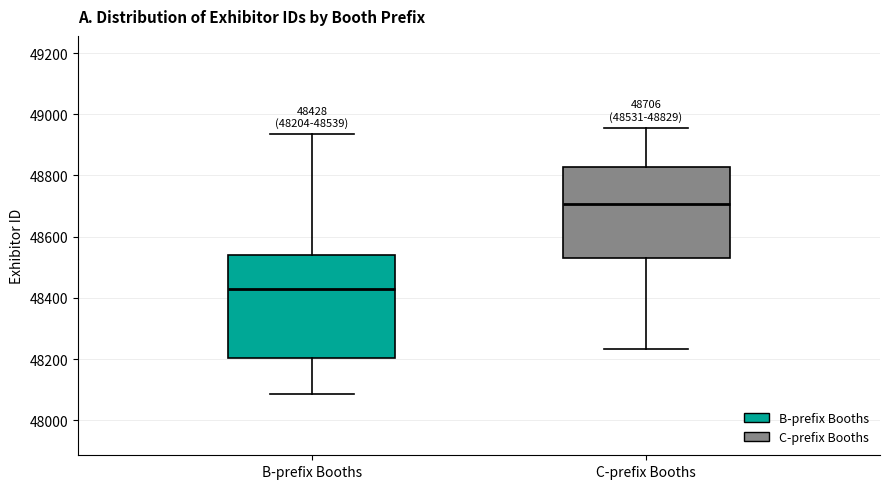

Comparing the boxes themselves (not the whiskers), which one is the tallest?

B-prefix Booths